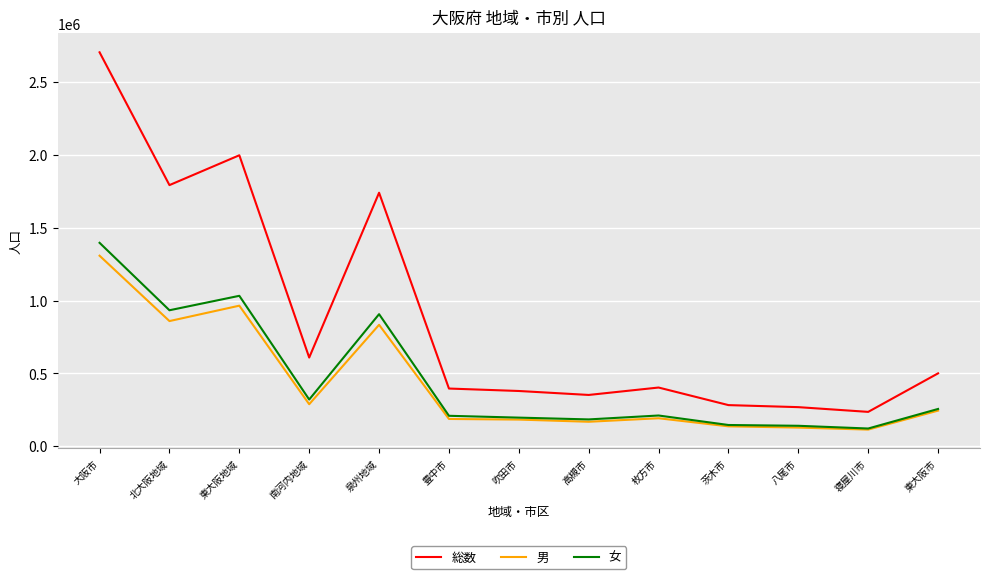

How many lines are shown in the chart?

3